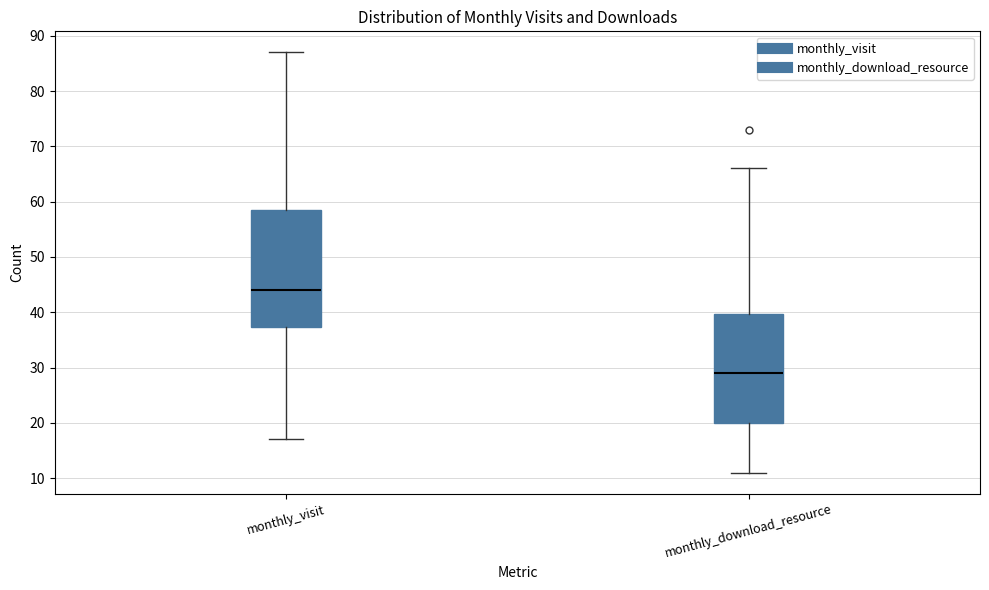

Reading left to right, transcribe this box plot: for each box, give where its median line is, the range the box spans, and where its two whiskers end, as read against the y-axis. The values are not printed on the chart, so give them approximately, as read against the axis.

monthly_visit: median 44, box 37 to 59, whiskers 17 to 87
monthly_download_resource: median 29, box 20 to 40, whiskers 11 to 66